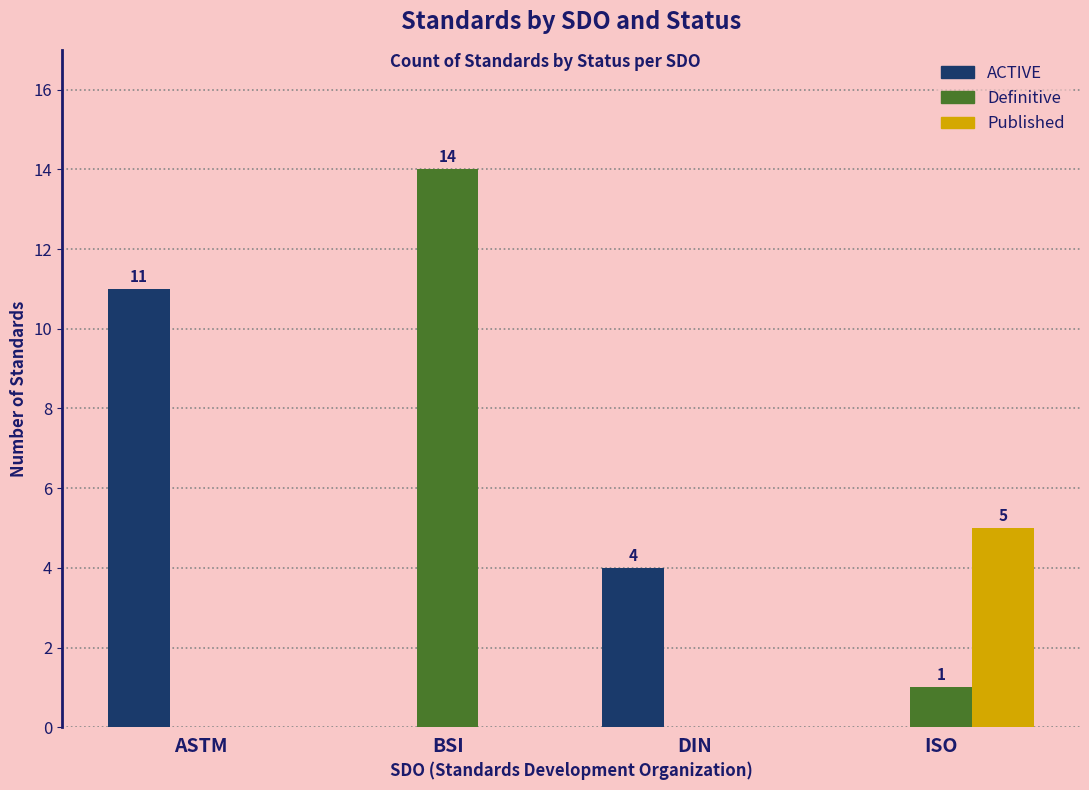

Reading left to right, list all the values displayed in this chart.

ACTIVE: 11	0	4	0
Definitive: 0	14	0	1
Published: 0	0	0	5